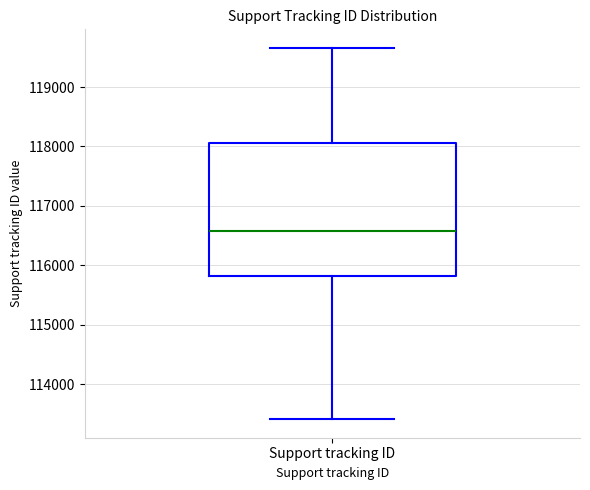

Transcribe this box plot: give where the median line is, the range the box spans, and where the two whiskers end, as read against the y-axis. The values are not printed on the chart, so give them approximately, as read against the axis.

median 116600, box 115800 to 118100, whiskers 113400 to 119700